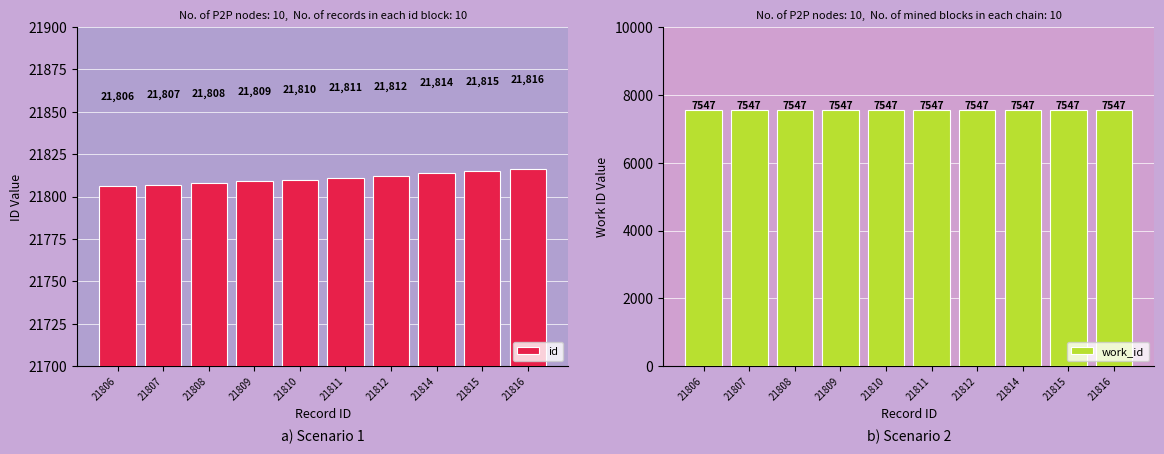

Which has a higher value, 21810 or 21808?

21810